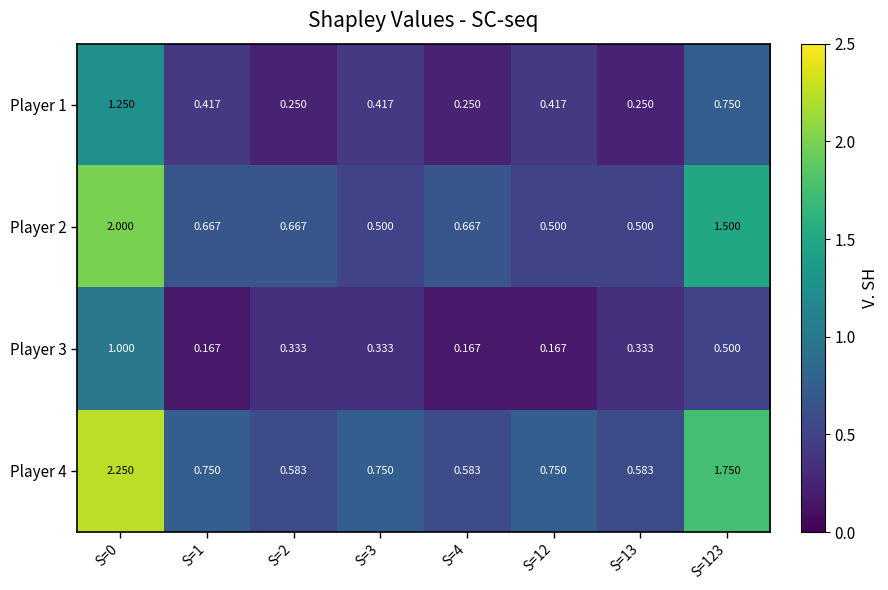

Is the value of Player 2 at S=2 greater than the value of Player 4 at S=12?

No